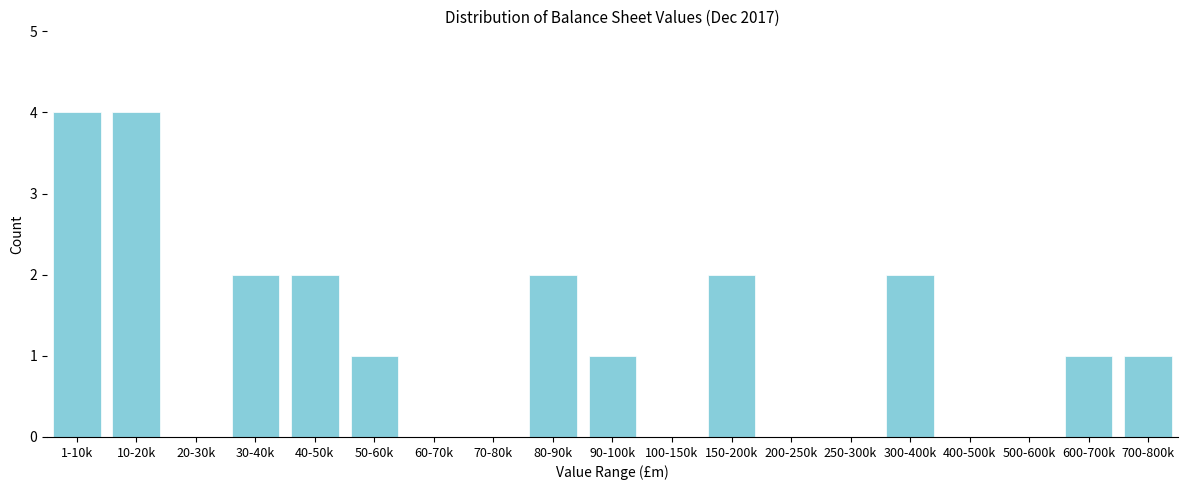

Reading right to left, extract all data points from this chart.

700-800k=1	600-700k=1	500-600k=0	400-500k=0	300-400k=2	250-300k=0	200-250k=0	150-200k=2	100-150k=0	90-100k=1	80-90k=2	70-80k=0	60-70k=0	50-60k=1	40-50k=2	30-40k=2	20-30k=0	10-20k=4	1-10k=4